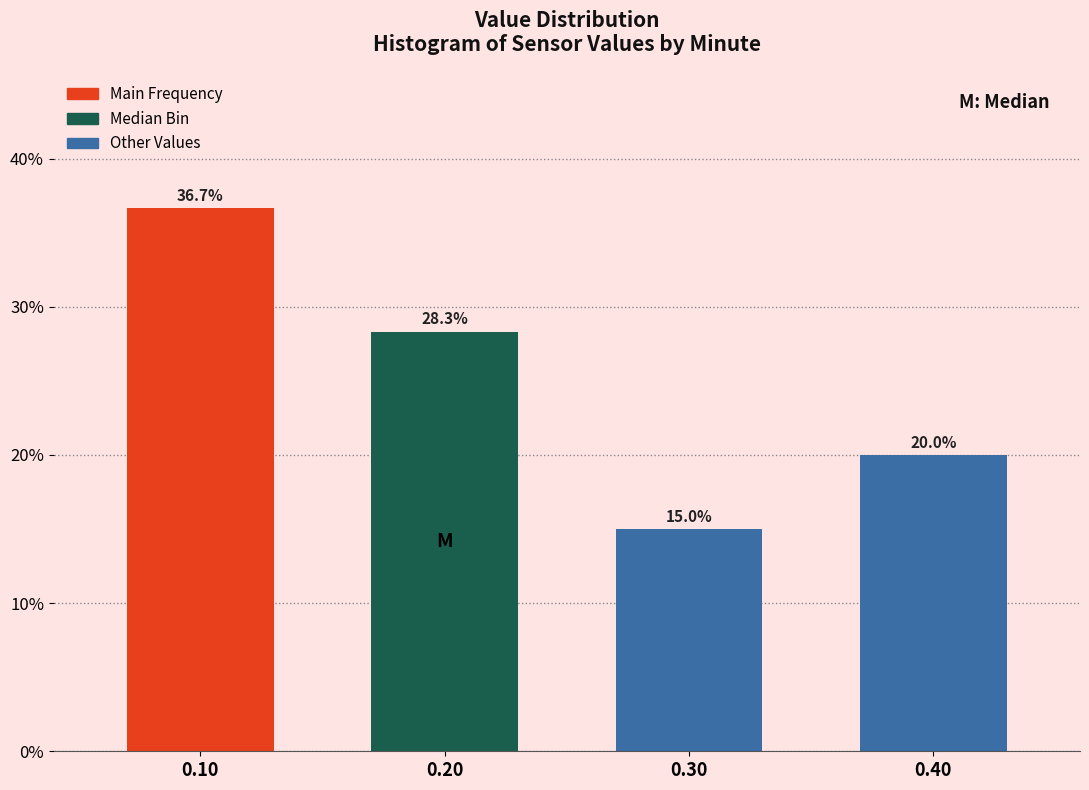

Reading left to right, list all the values displayed in this chart.

36.7	28.3	15.0	20.0